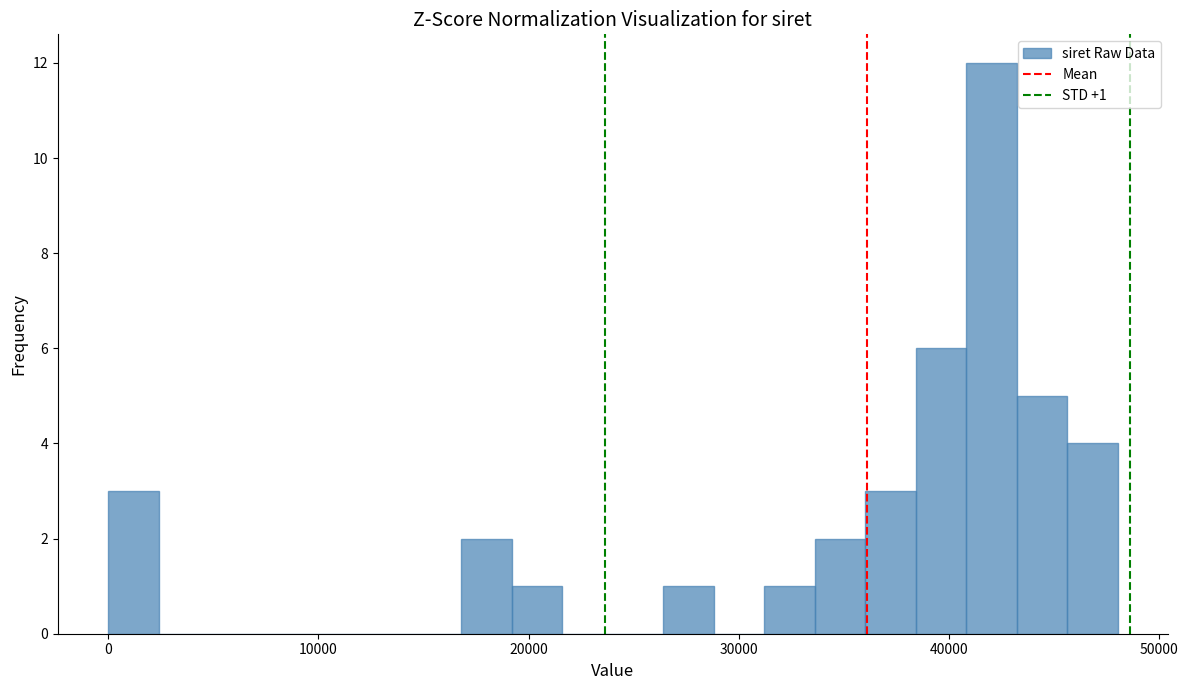

Around what value on the x-axis is the tallest bar? Give the approximate position of its centre, as read against the axis.

42000